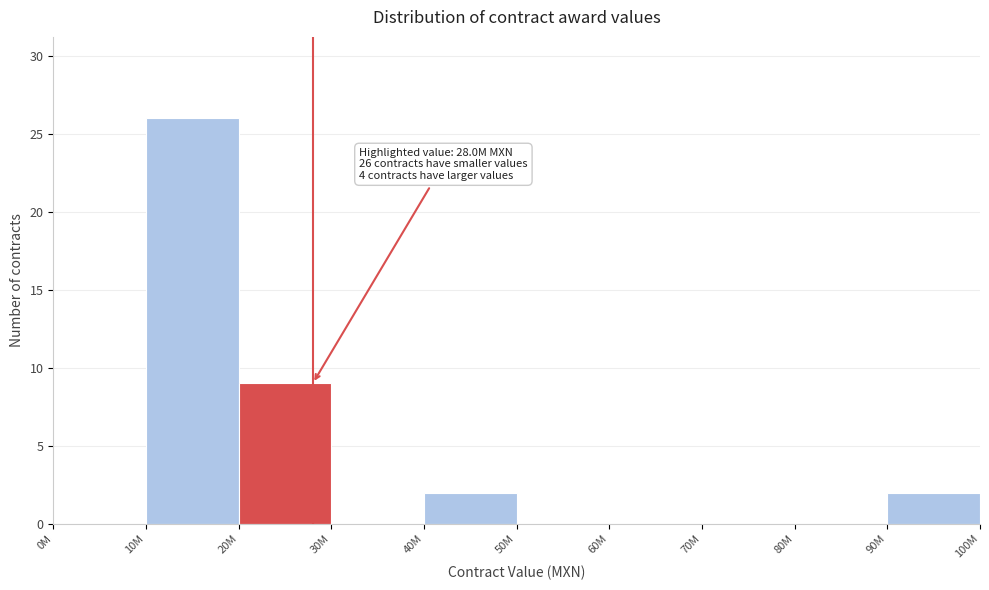

Reading left to right, extract all data points from this chart.

0M=0	10M=26	20M=9	30M=0	40M=2	50M=0	60M=0	70M=0	80M=0	90M=2